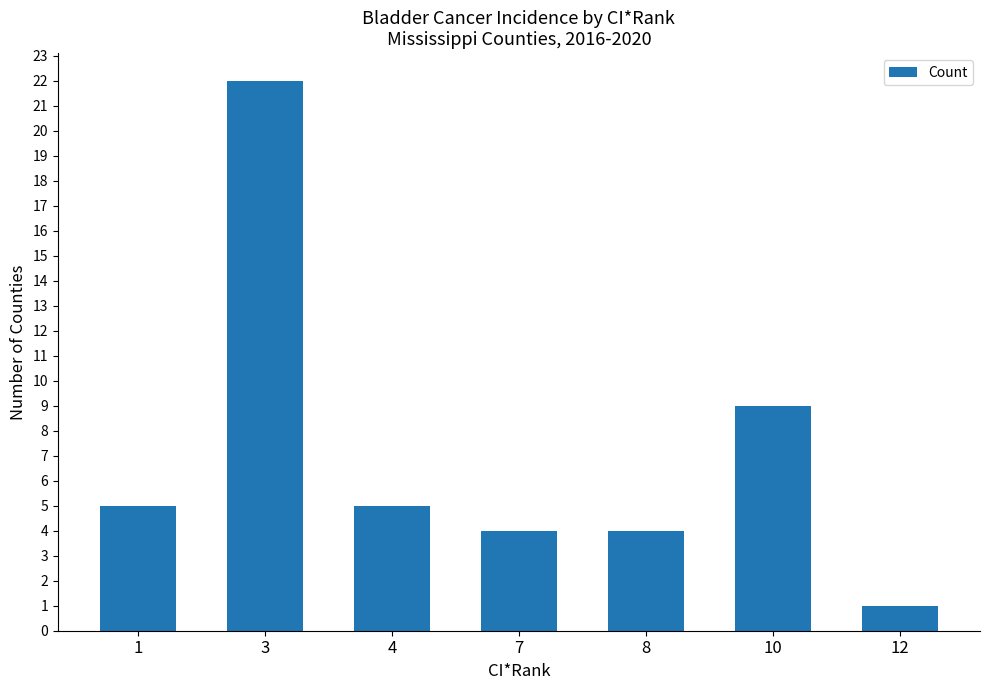

What is the value of the 1st bar from the left?

5